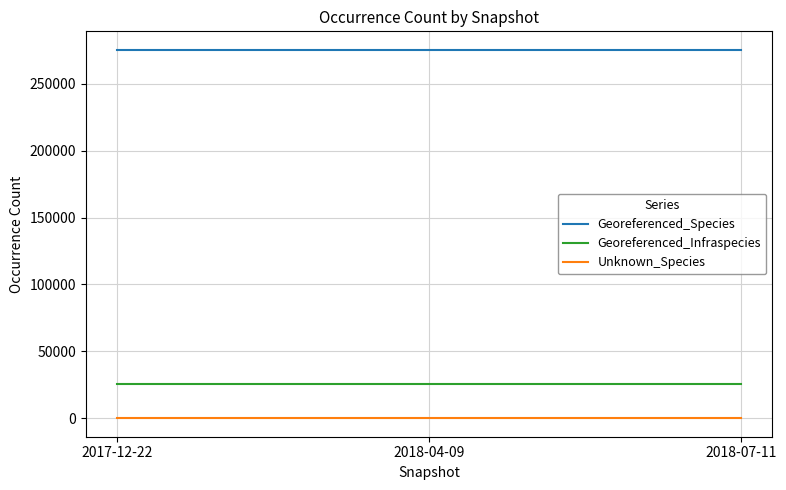

The Unknown_Species series shows 8 at 2018-04-09. True or false?

True